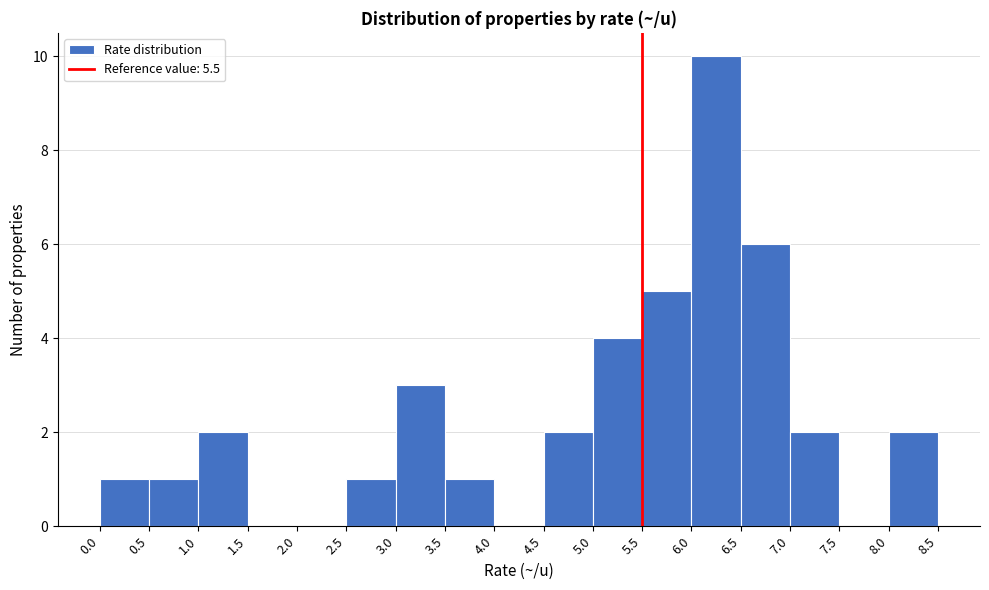

What is the height of the bar covering 2.5 to 3.0 on the x-axis? The values are not printed on the chart, so give them approximately, as read against the axis.

1